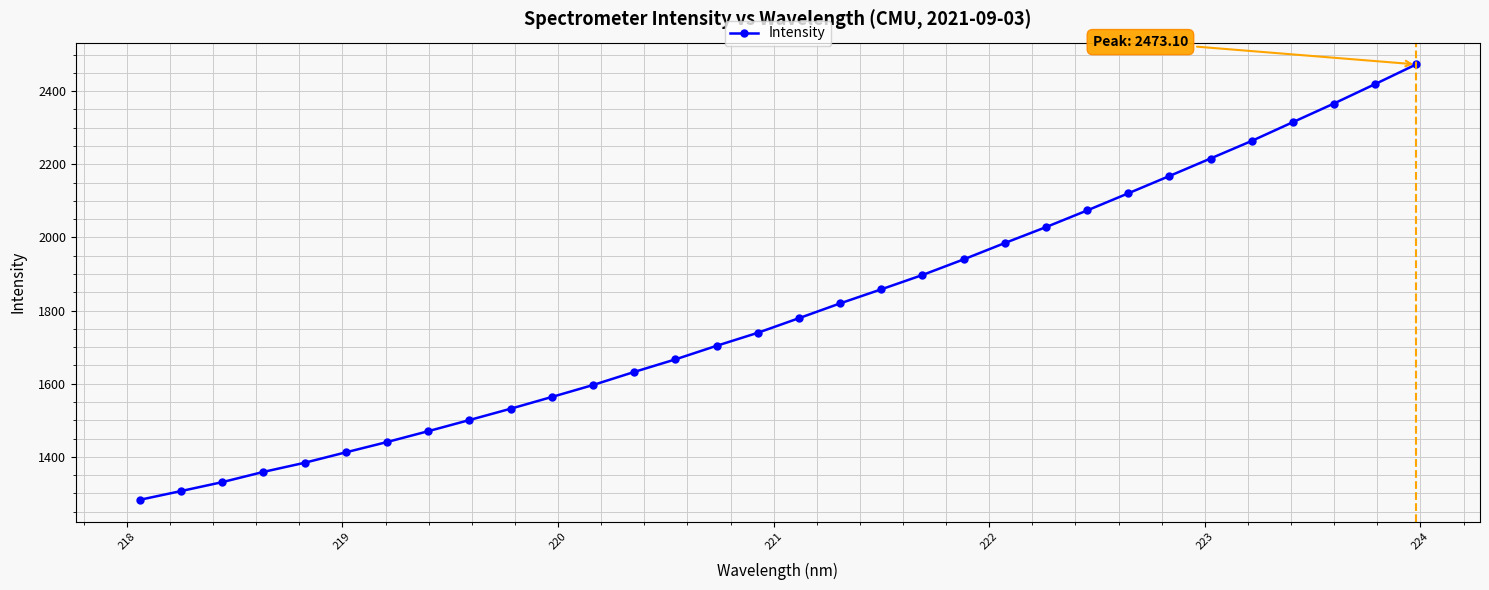

What is the smallest value displayed?

1282.6